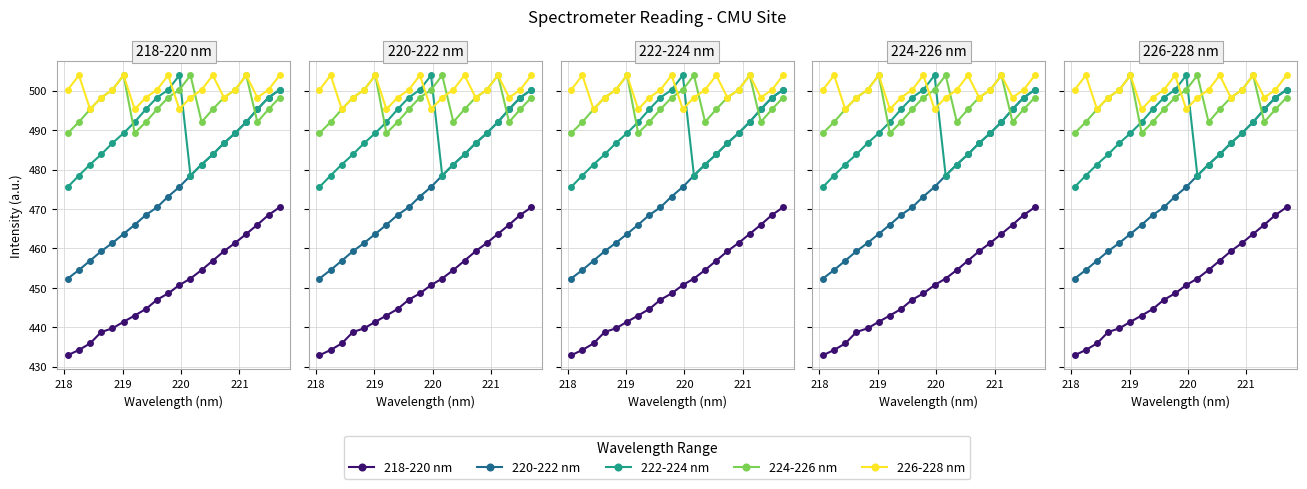

Which series ends up on top after the final intersection of 224-226 nm and 226-228 nm?

226-228 nm